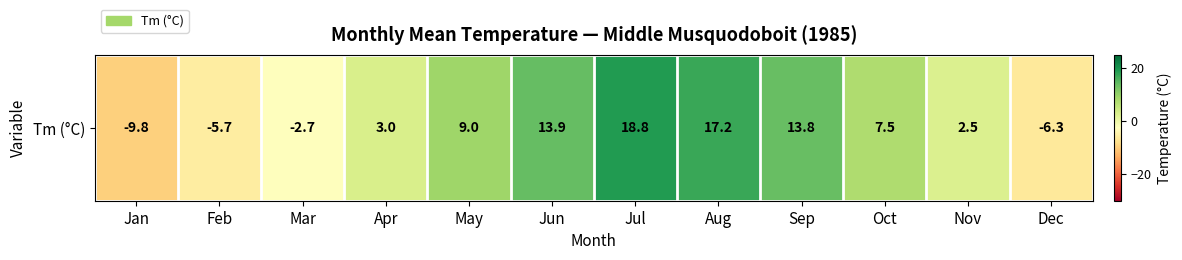

Where is the data nearest to the value 4?

Apr